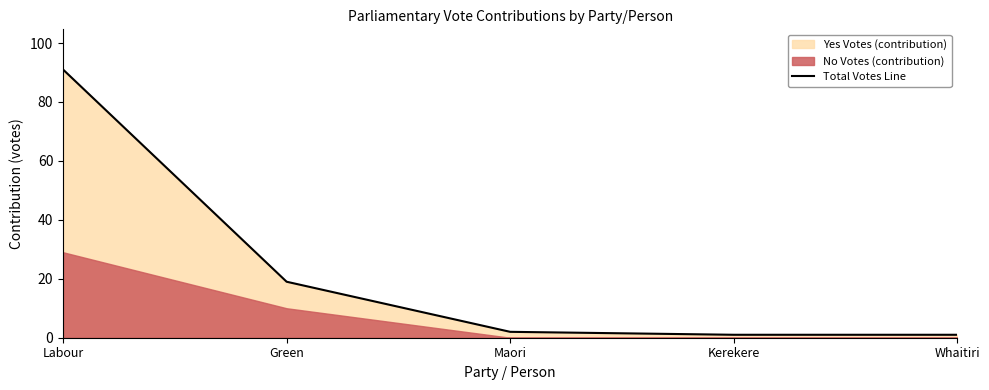

The value of Total Votes Line at Labour is 154. True or false?

False